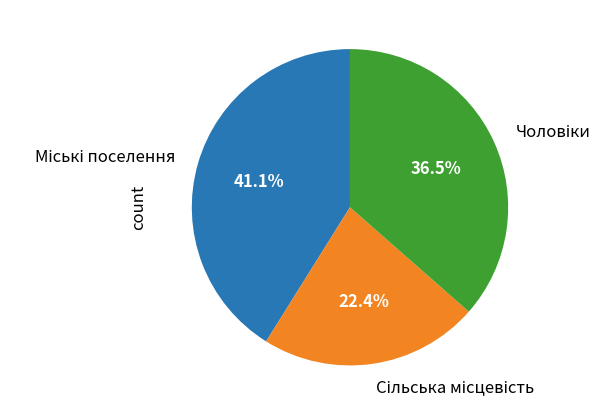

How many slices are in this pie chart?

3